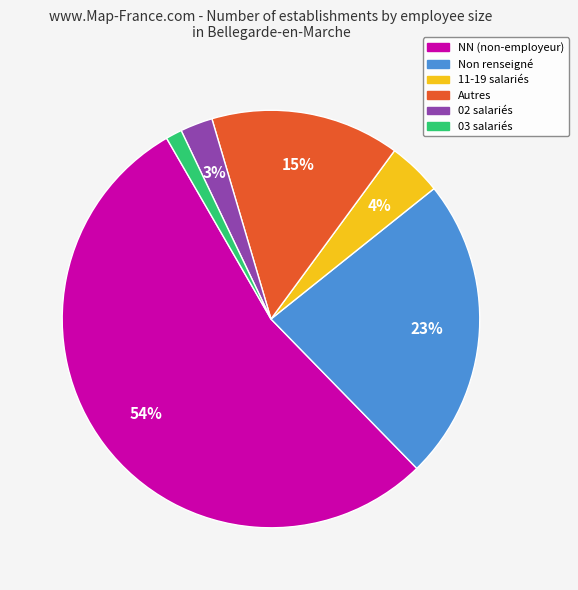

Is there a majority slice in this chart?

Yes